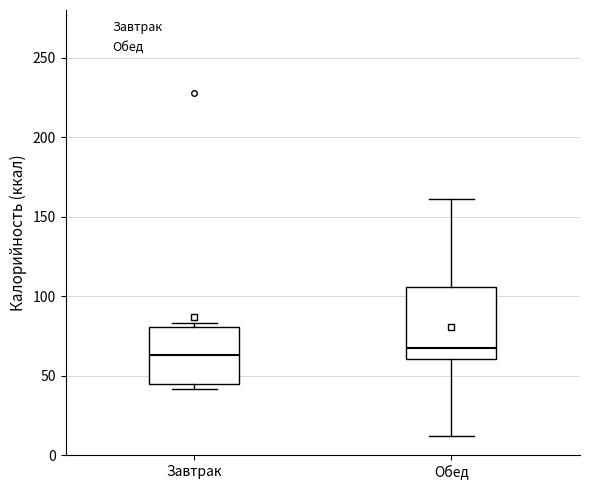

Reading left to right, read every box against the y-axis: the position of its median line, the range the box covers, and the ends of its whiskers. The values are not printed on the chart, so give them approximately, as read against the axis.

Завтрак: median 65, box 45 to 80, whiskers 40 to 85
Обед: median 65, box 60 to 105, whiskers 10 to 160